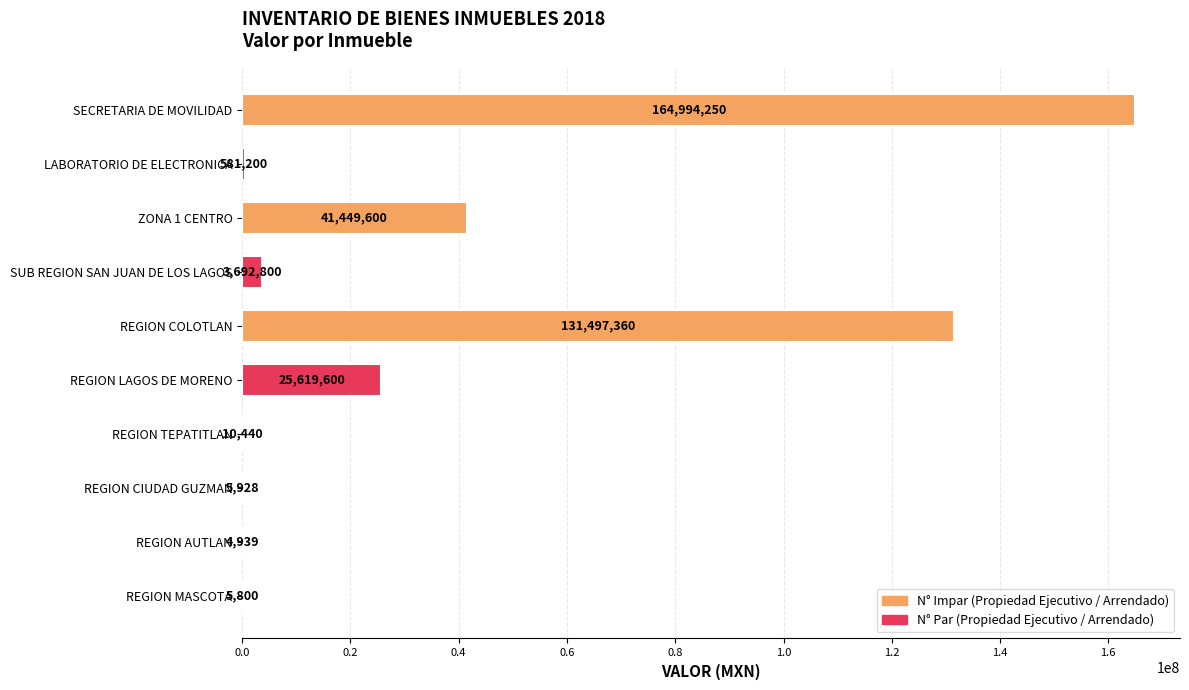

The value at ZONA 1 CENTRO is 56793193.0. True or false?

False